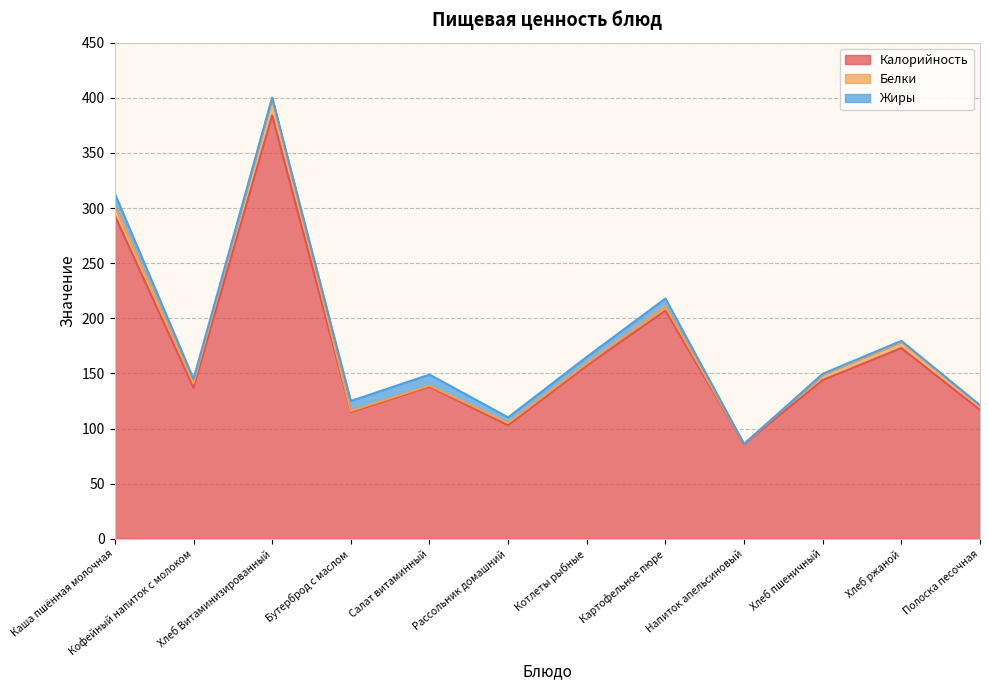

Reading left to right, what are all the values shown in this chart?

Калорийность: Каша пшённая молочная=293.0	Кофейный напиток с молоком=137.0	Хлеб Витаминизированный=384.0	Бутерброд с маслом=115.0	Салат витаминный=138.0	Рассольник домашний=103.0	Котлеты рыбные=157.0	Картофельное пюре=207.0	Напиток апельсиновый=86.0	Хлеб пшеничный=144.0	Хлеб ржаной=173.0	Полоска песочная=117.0
Белки: Каша пшённая молочная=9.0	Кофейный напиток с молоком=4.0	Хлеб Витаминизированный=16.0	Бутерброд с маслом=1.0	Салат витаминный=1.0	Рассольник домашний=2.2	Котлеты рыбные=2.0	Картофельное пюре=4.0	Напиток апельсиновый=0.1	Хлеб пшеничный=5.0	Хлеб ржаной=5.6	Полоска песочная=3.8
Жиры: Каша пшённая молочная=11.0	Кофейный напиток с молоком=4.0	Хлеб Витаминизированный=0.0	Бутерброд с маслом=9.0	Салат витаминный=10.0	Рассольник домашний=5.0	Котлеты рыбные=6.0	Картофельное пюре=7.0	Напиток апельсиновый=0.0	Хлеб пшеничный=0.7	Хлеб ржаной=1.0	Полоска песочная=0.4